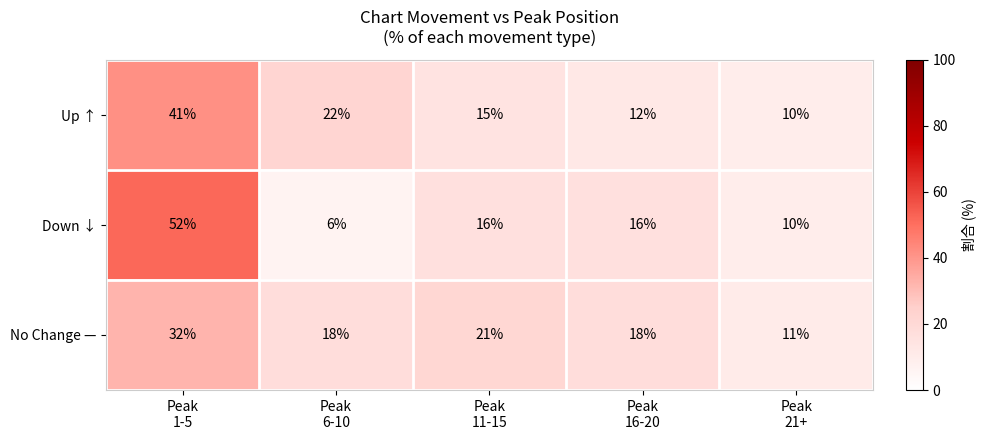

How many series are shown in this chart?

3